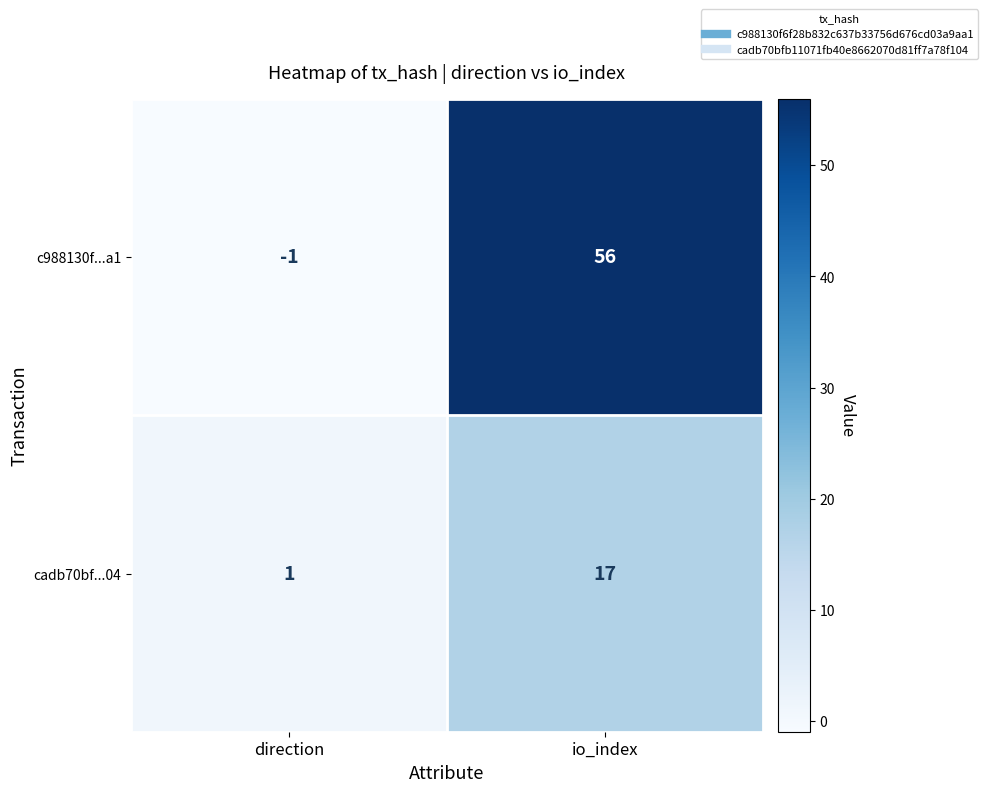

List the series in order of their peak value, lowest first.

cadb70bf...04, c988130f...a1